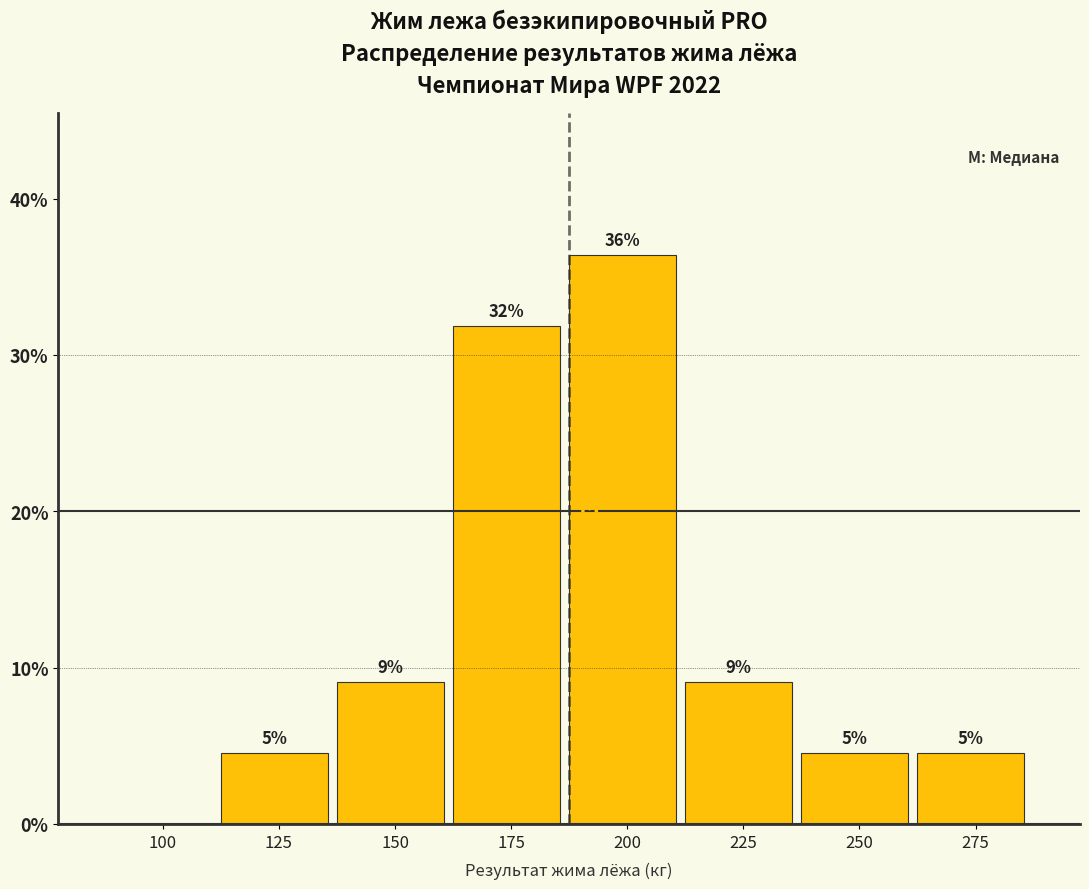

Are the bars horizontal?

No